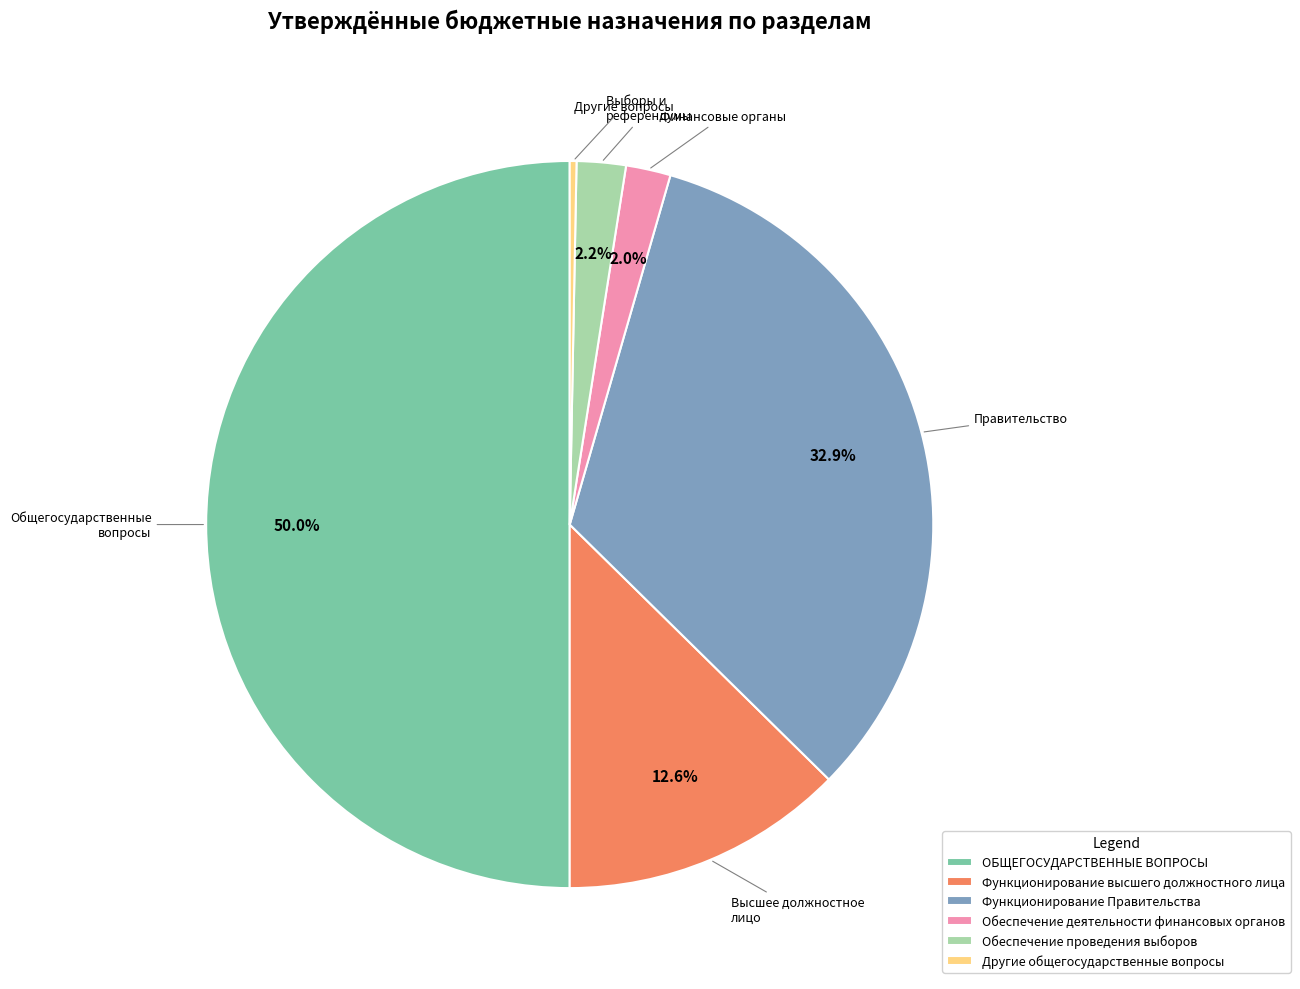

What is the largest slice in the pie chart?

ОБЩЕГОСУДАРСТВЕННЫЕ ВОПРОСЫ